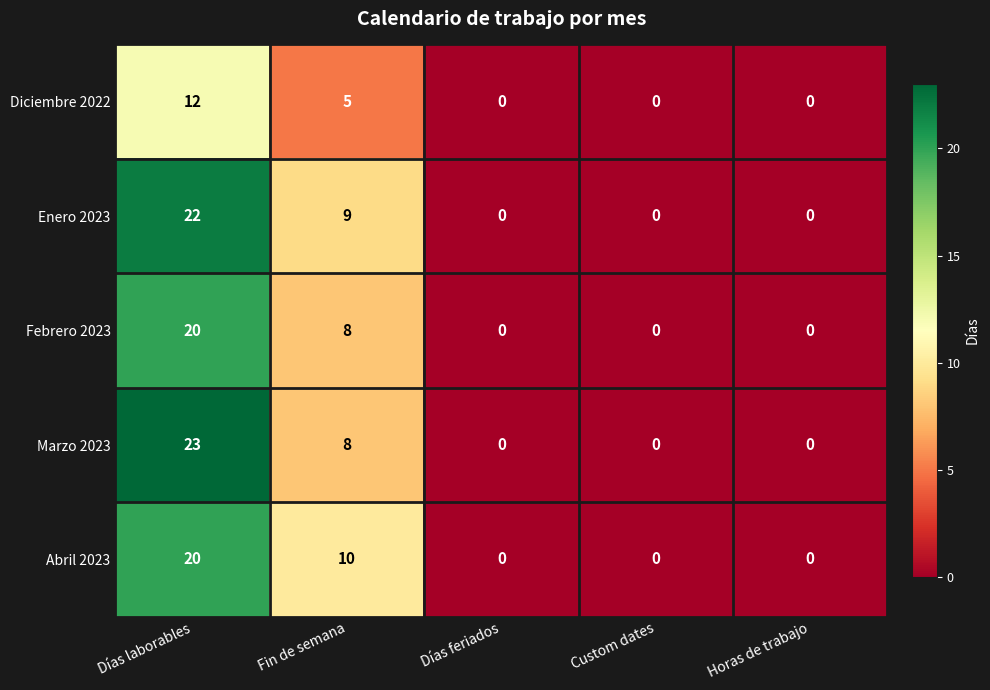

Which series has the widest spread of values?

Marzo 2023